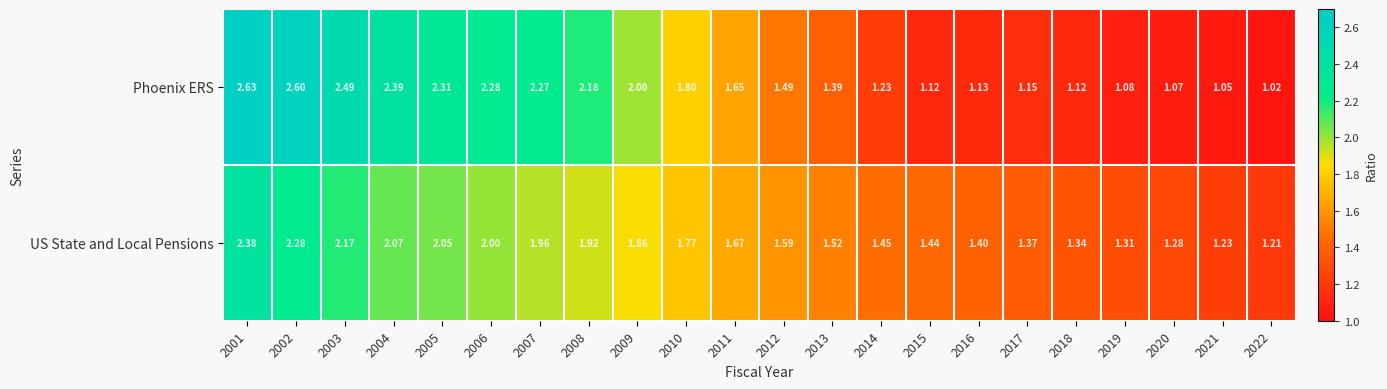

Which series has the widest spread of values?

Phoenix ERS